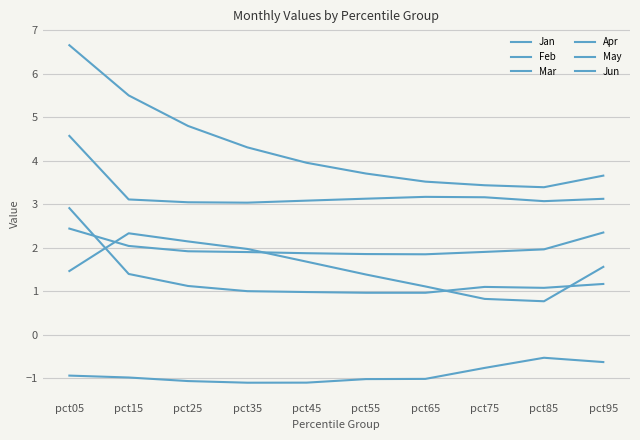

Does the chart have visible grid lines?

Yes